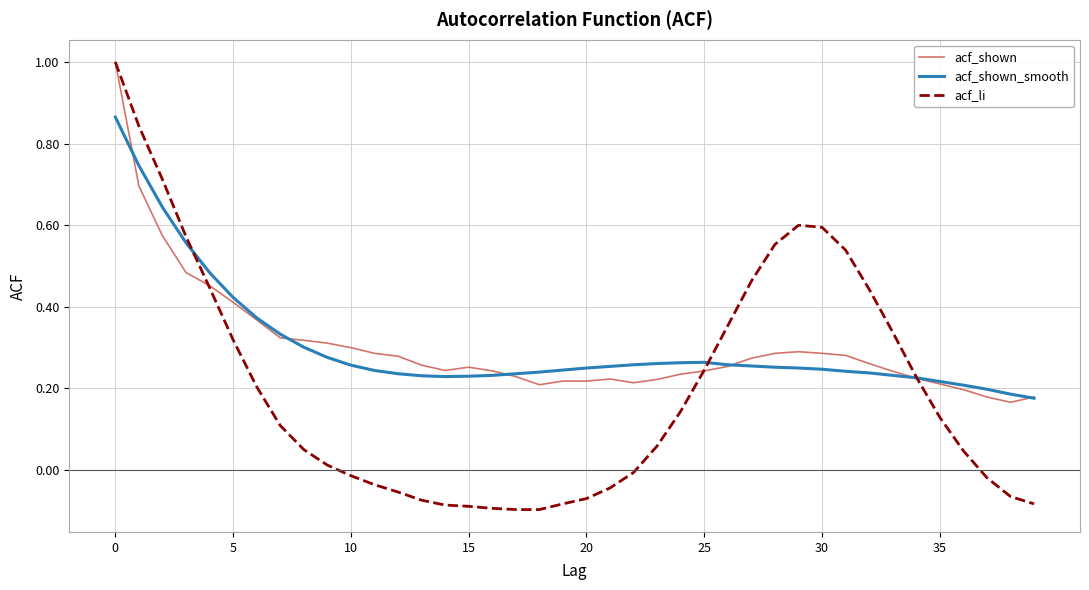

How many lines are shown in the chart?

3